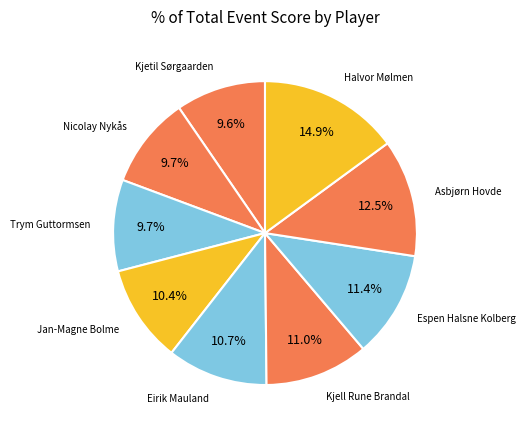

Count the number of slices in the pie.

9